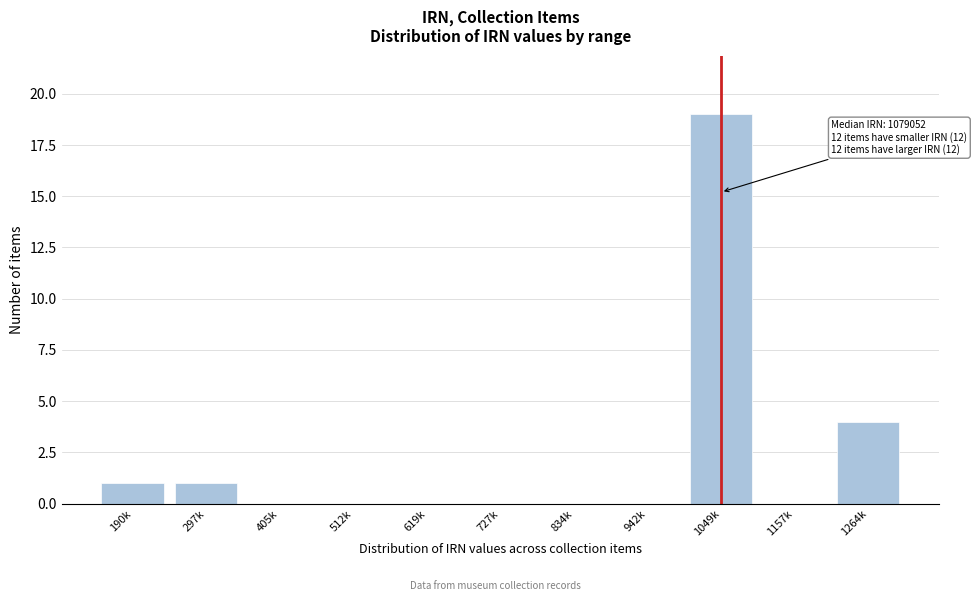

Reading left to right, what are all the values shown in this chart?

190k=1	297k=1	405k=0	512k=0	619k=0	727k=0	834k=0	942k=0	1049k=19	1157k=0	1264k=4